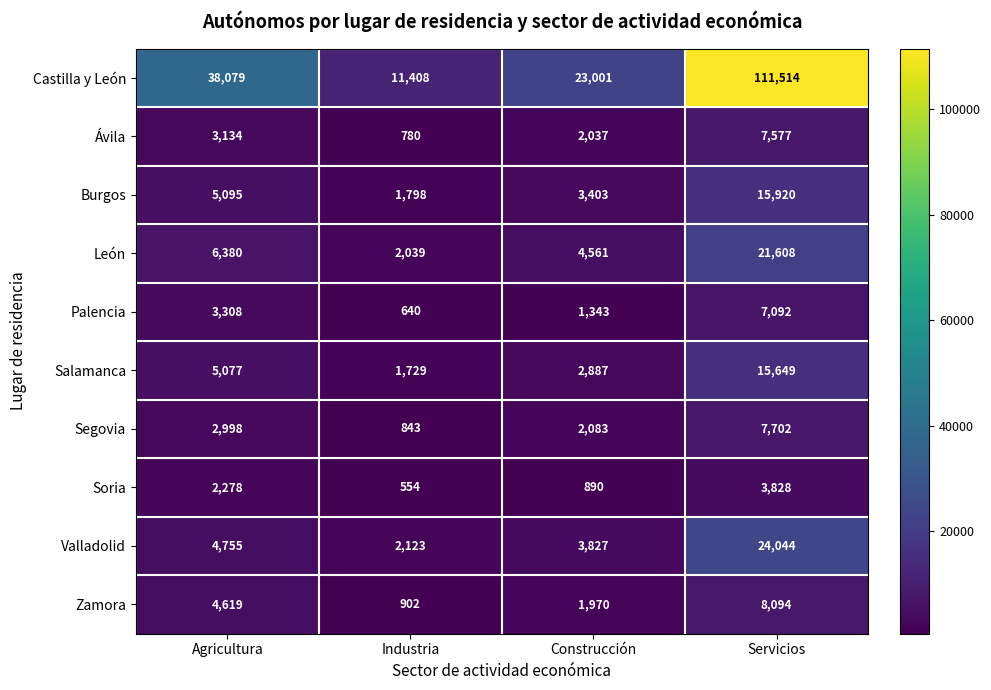

How many values in the Palencia series are below 3308?

2